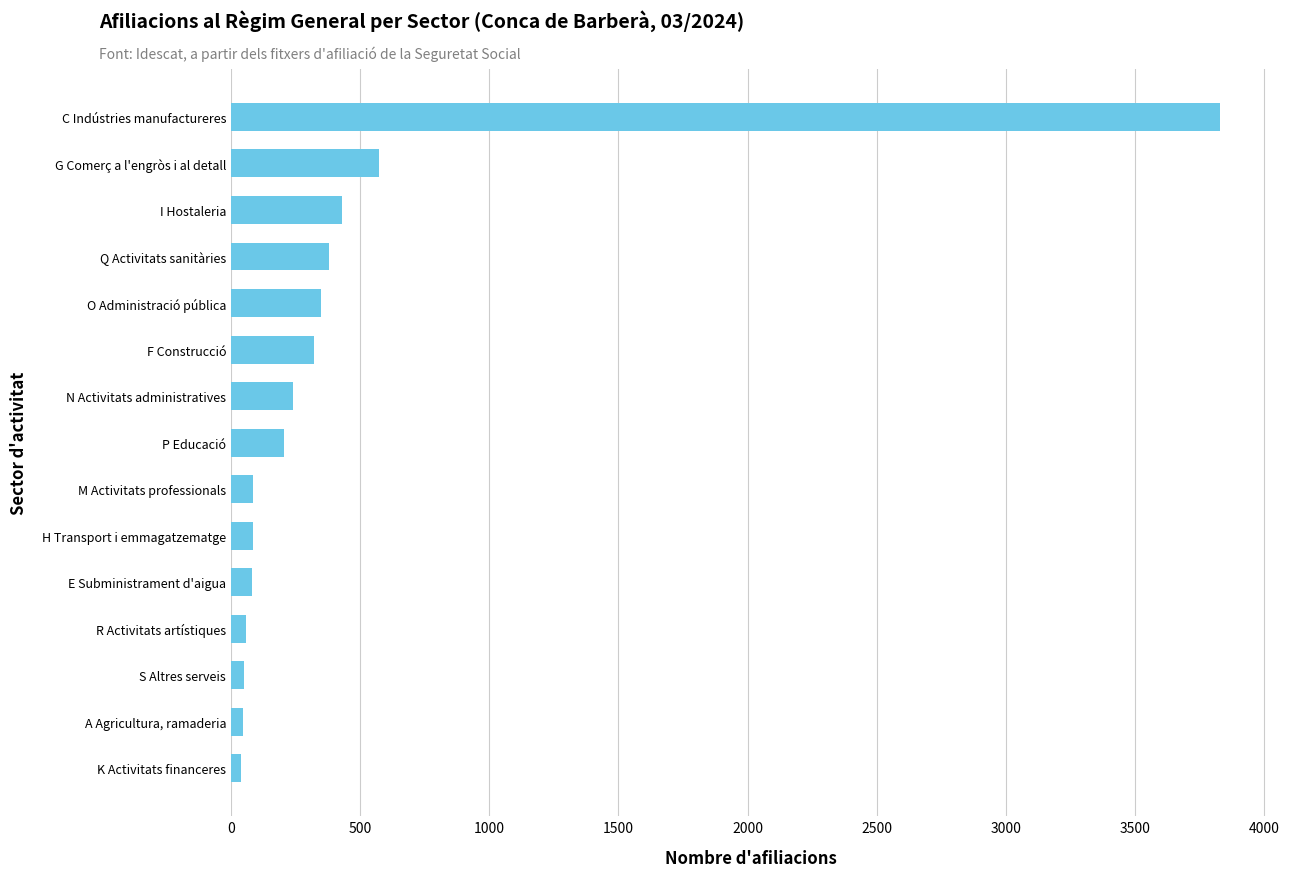

Approximately how many times larger is the value at F Construcció compared to Q Activitats sanitàries?

0.8